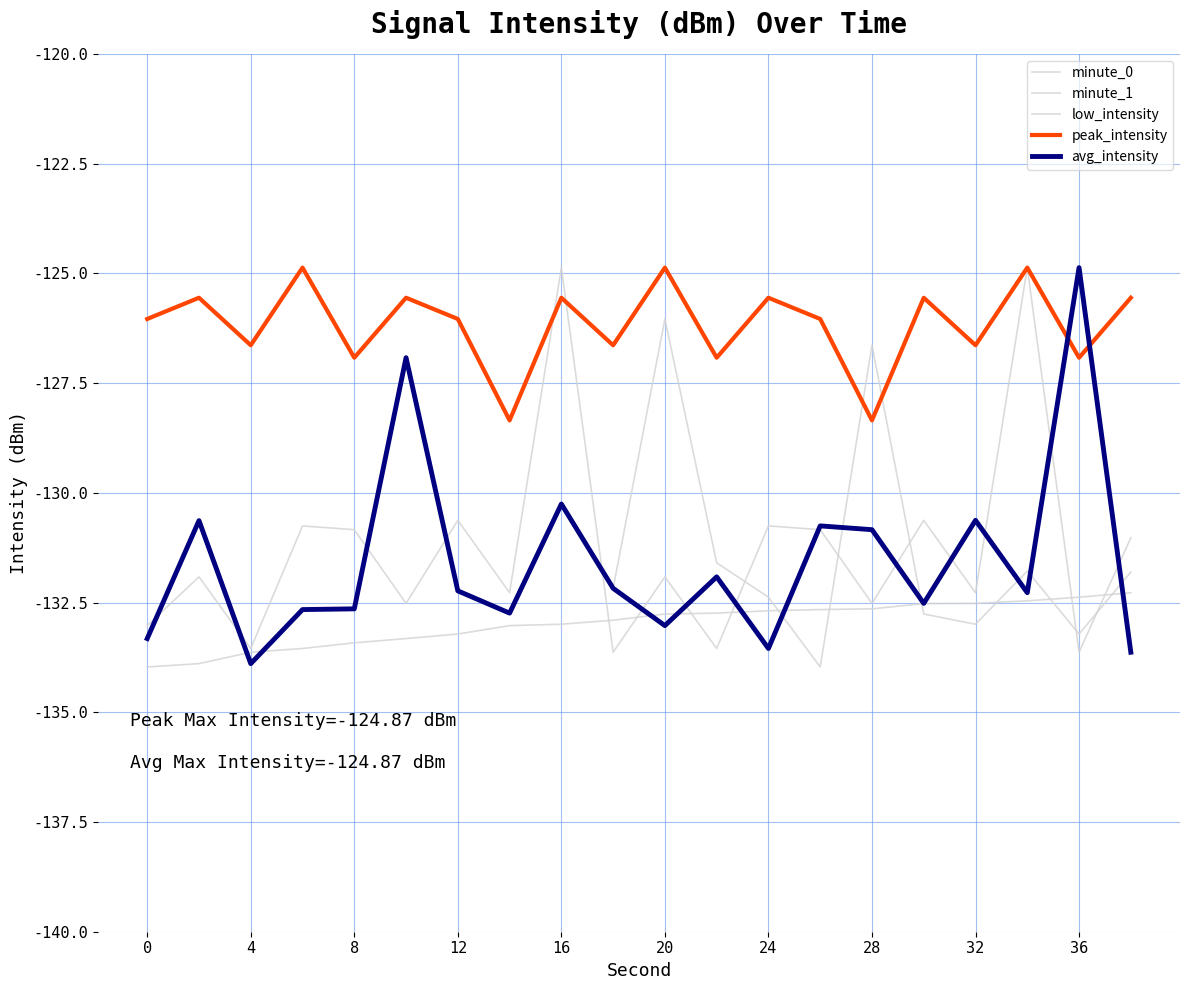

How many lines are shown in the chart?

5